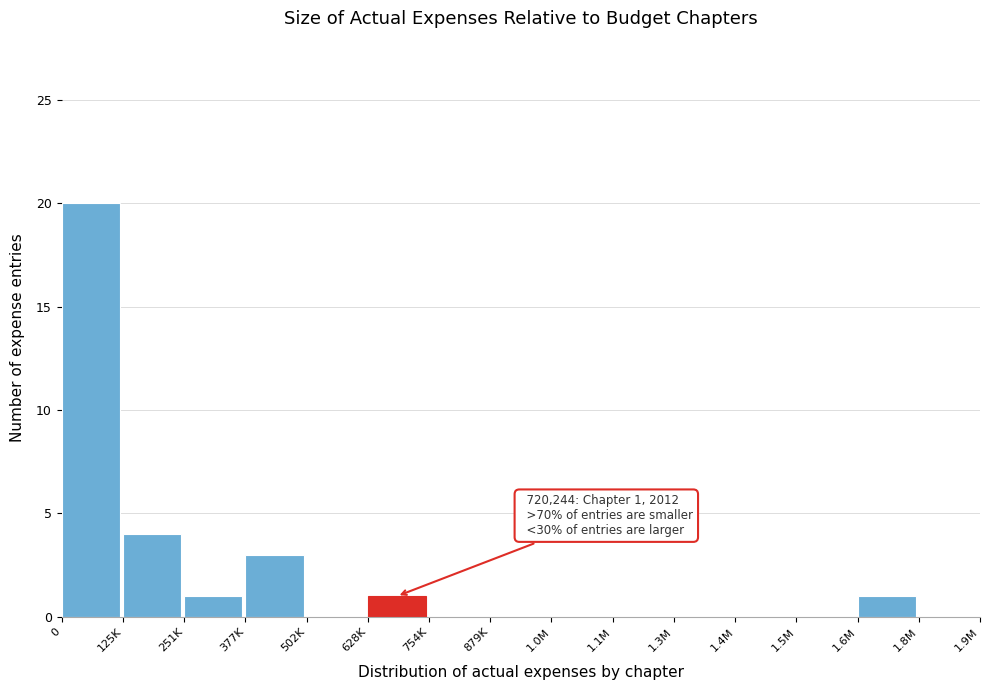

What is the change in value from 377K to 879K?

-3